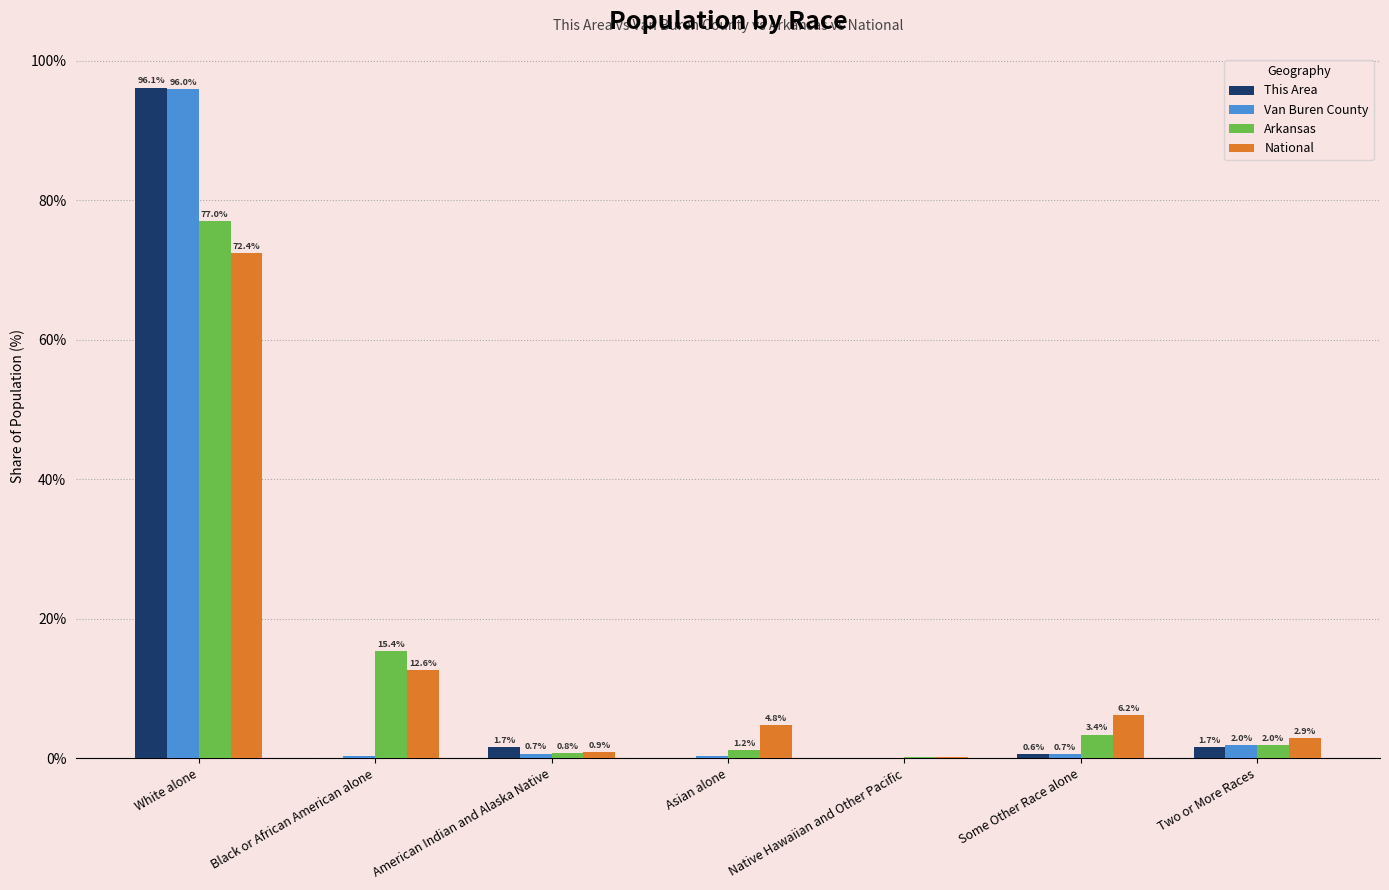

True or false: Arkansas has a value of 106.0 at White alone.

False